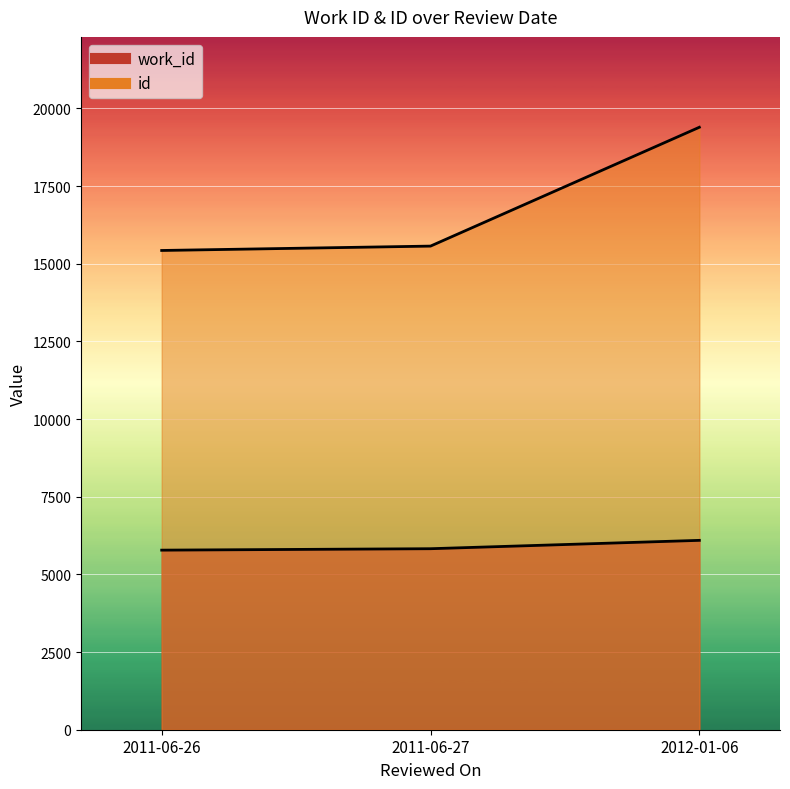

Where does the work_id series first go above 5826?

2012-01-06